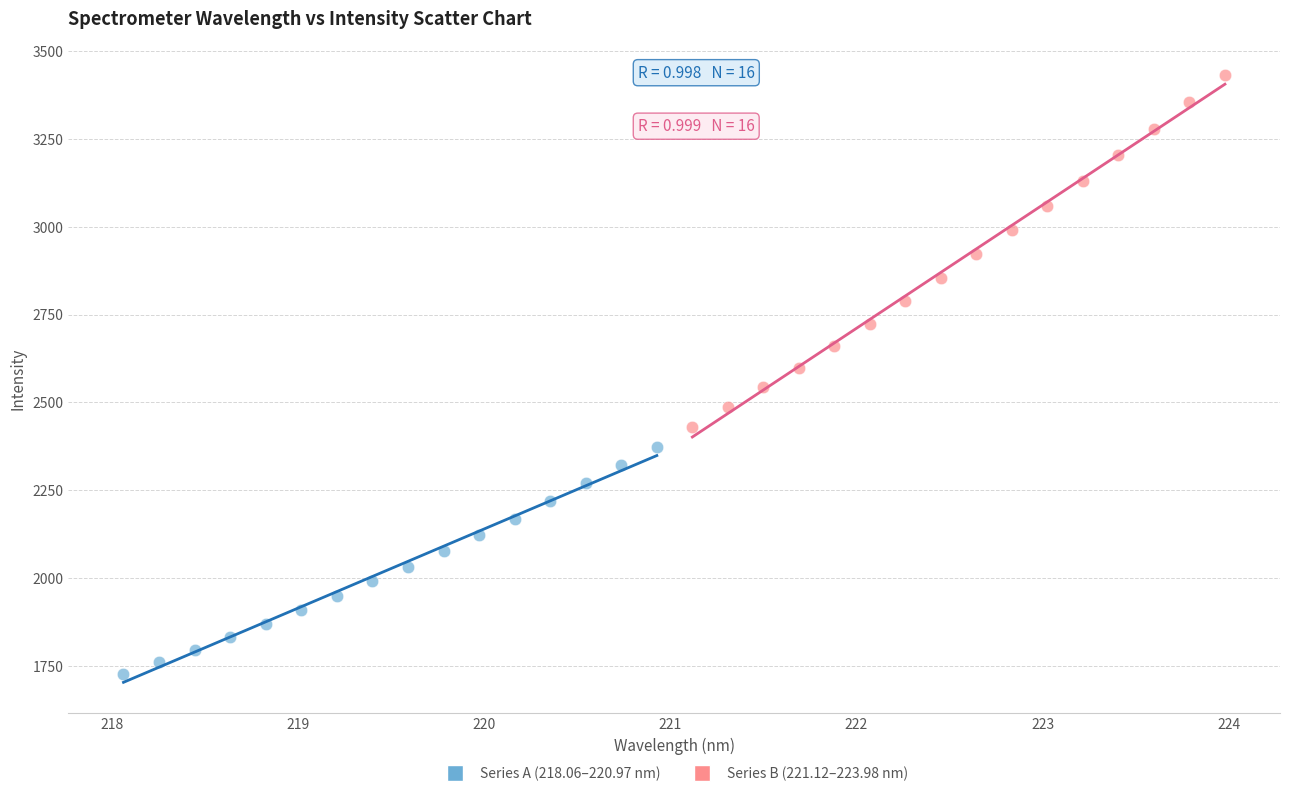

Which series has the widest spread of Y values?

Series B (221.12–223.98 nm)